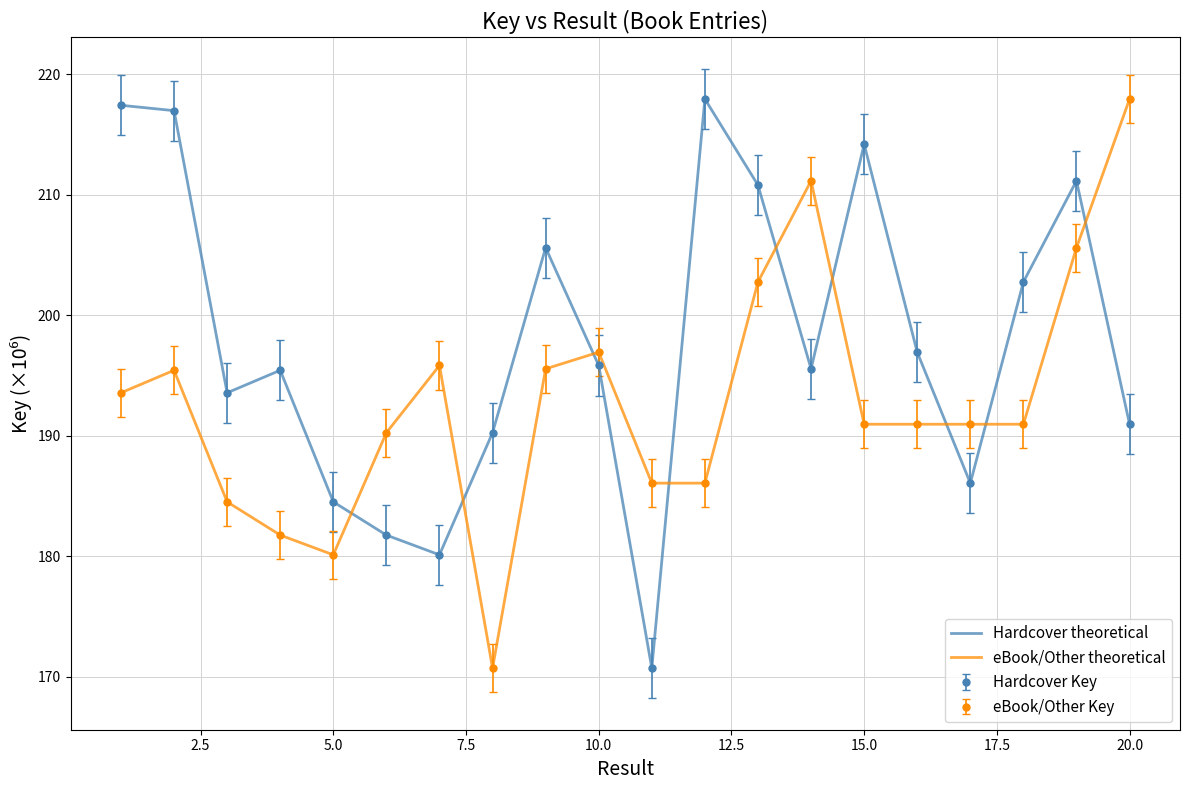

How many values in the eBook/Other theoretical series exceed 190?

14